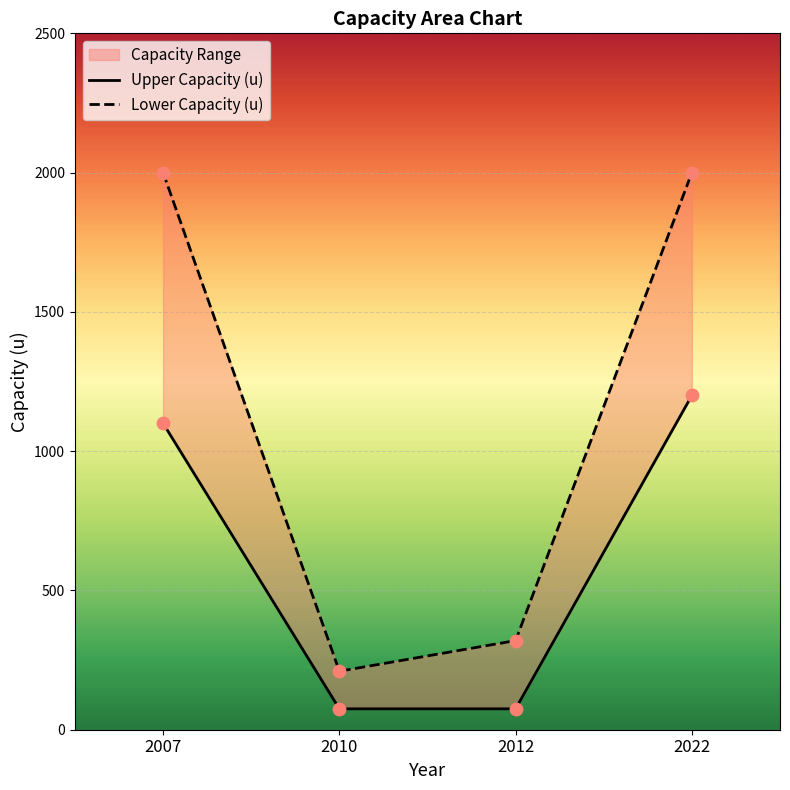

What are all the series names shown in the legend?

Upper Capacity (u), Lower Capacity (u)